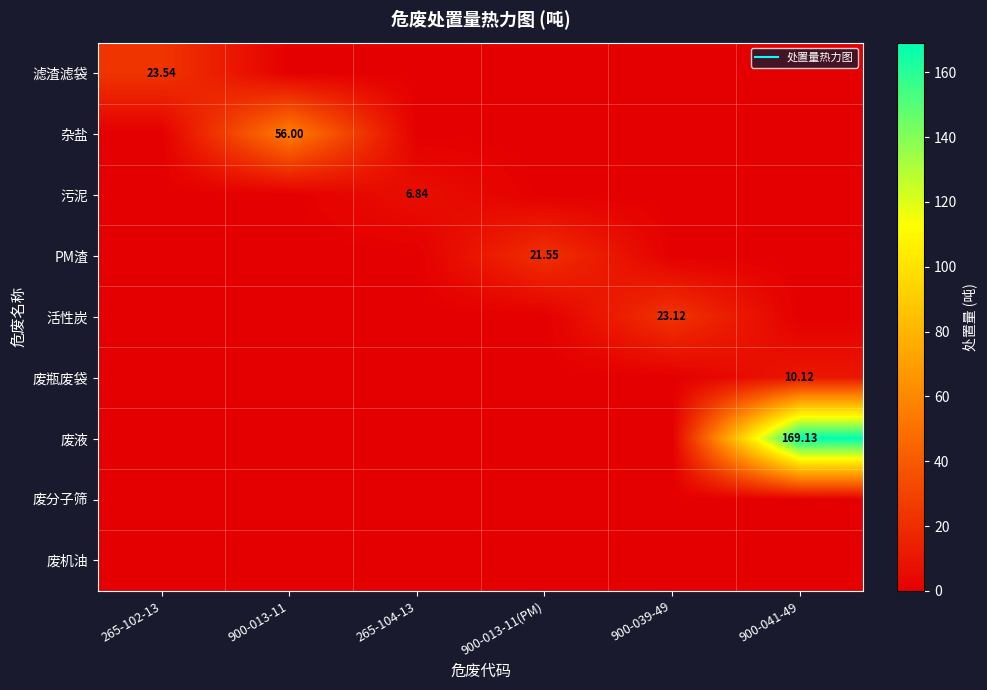

Rank the categories by 活性炭 value from lowest to highest.

265-102-13, 900-013-11, 265-104-13, 900-013-11(PM), 900-041-49, 900-039-49